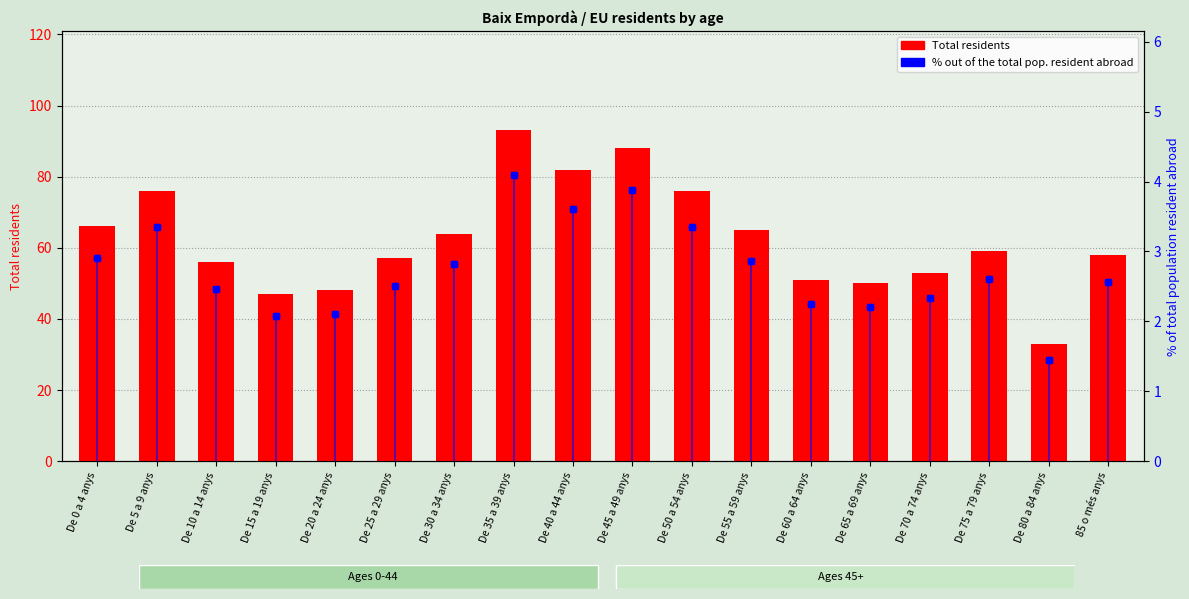

Which series contains the lowest Y value?

% out of the total